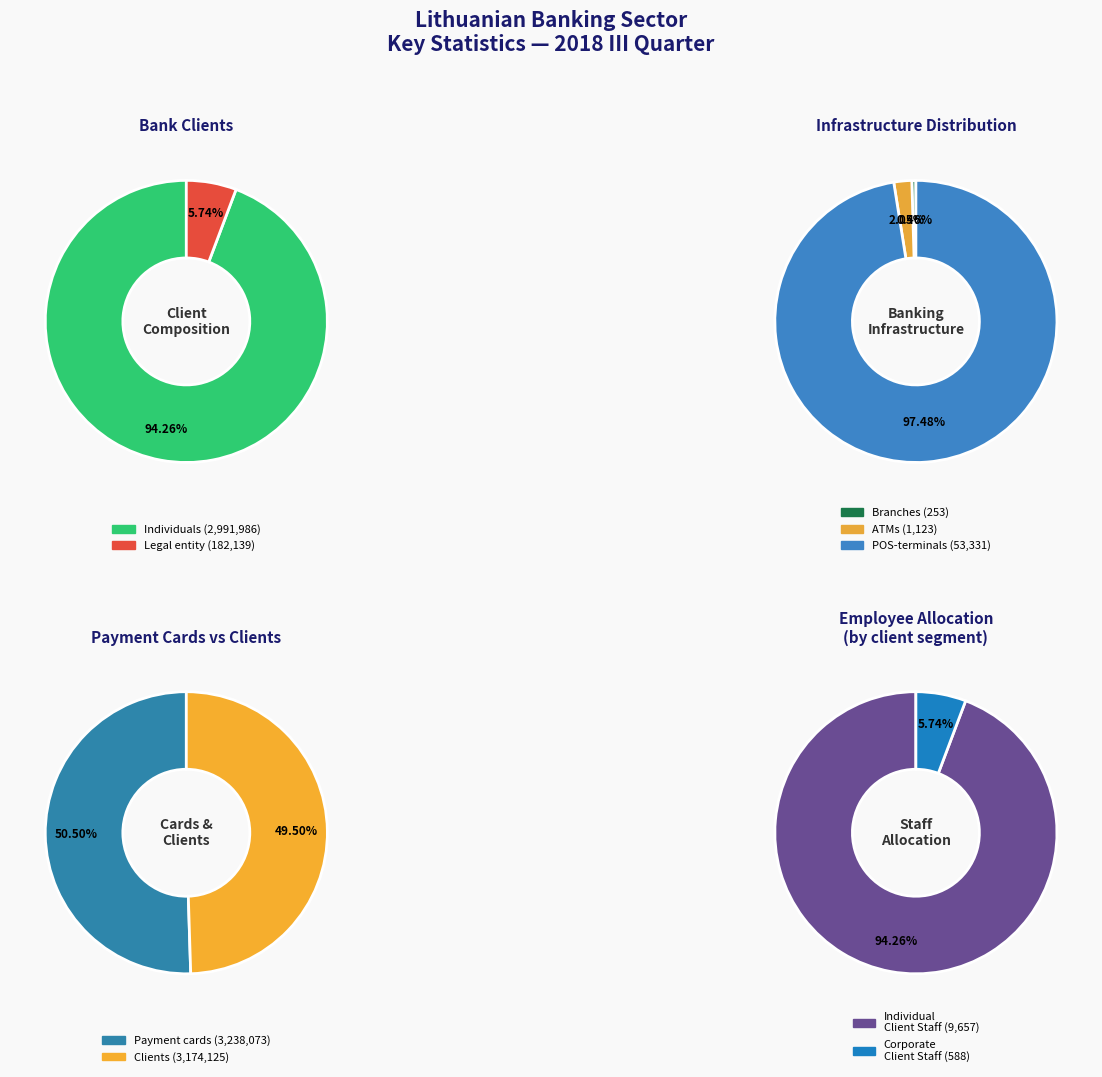

What is the ratio of the value at Individuals to the value at Legal entity?

16.4